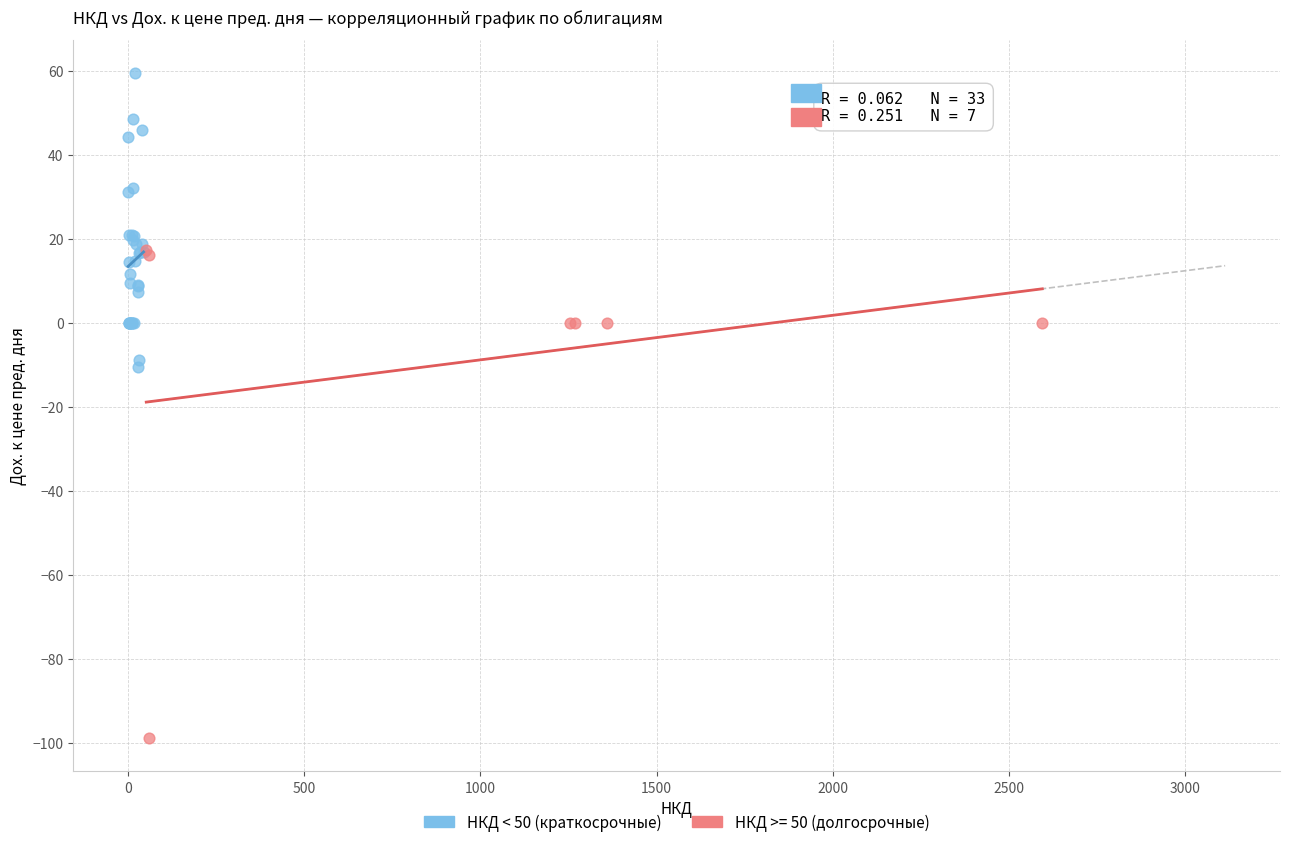

Which series has the widest spread of Y values?

НКД >= 50 (долгосрочные)